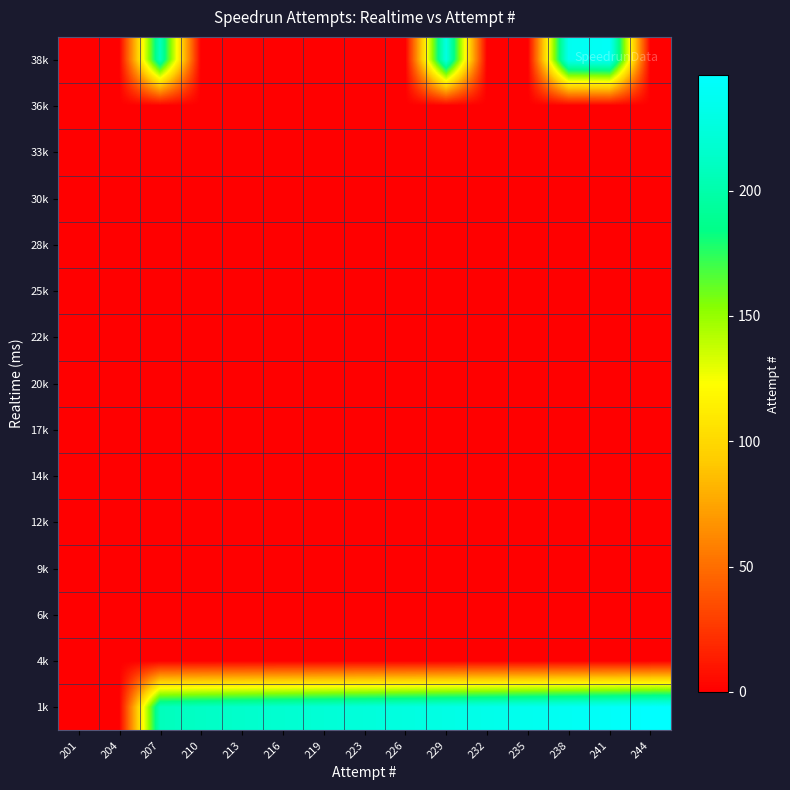

Reading left to right, list all the values displayed in this chart.

1k: 201=0	204=0	207=208	210=212	213=215	216=218	219=221	223=224	226=227	229=230	232=233	235=236	238=239	241=242	244=246
4k: 201=0	204=0	207=0	210=0	213=0	216=0	219=0	223=0	226=0	229=0	232=0	235=0	238=0	241=0	244=0
6k: 201=0	204=0	207=0	210=0	213=0	216=0	219=0	223=0	226=0	229=0	232=0	235=0	238=0	241=0	244=0
9k: 201=0	204=0	207=0	210=0	213=0	216=0	219=0	223=0	226=0	229=0	232=0	235=0	238=0	241=0	244=0
12k: 201=0	204=0	207=0	210=0	213=0	216=0	219=0	223=0	226=0	229=0	232=0	235=0	238=0	241=0	244=0
14k: 201=0	204=0	207=0	210=0	213=0	216=0	219=0	223=0	226=0	229=0	232=0	235=0	238=0	241=0	244=0
17k: 201=0	204=0	207=0	210=0	213=0	216=0	219=0	223=0	226=0	229=0	232=0	235=0	238=0	241=0	244=0
20k: 201=0	204=0	207=0	210=0	213=0	216=0	219=0	223=0	226=0	229=0	232=0	235=0	238=0	241=0	244=0
22k: 201=0	204=0	207=0	210=0	213=0	216=0	219=0	223=0	226=0	229=0	232=0	235=0	238=0	241=0	244=0
25k: 201=0	204=0	207=0	210=0	213=0	216=0	219=0	223=0	226=0	229=0	232=0	235=0	238=0	241=0	244=0
28k: 201=0	204=0	207=0	210=0	213=0	216=0	219=0	223=0	226=0	229=0	232=0	235=0	238=0	241=0	244=0
30k: 201=0	204=0	207=0	210=0	213=0	216=0	219=0	223=0	226=0	229=0	232=0	235=0	238=0	241=0	244=0
33k: 201=0	204=0	207=0	210=0	213=0	216=0	219=0	223=0	226=0	229=0	232=0	235=0	238=0	241=0	244=0
36k: 201=0	204=0	207=0	210=0	213=0	216=0	219=0	223=0	226=0	229=0	232=0	235=0	238=0	241=0	244=0
38k: 201=0	204=0	207=209	210=0	213=0	216=0	219=0	223=0	226=0	229=228	232=0	235=0	238=237	241=241	244=0